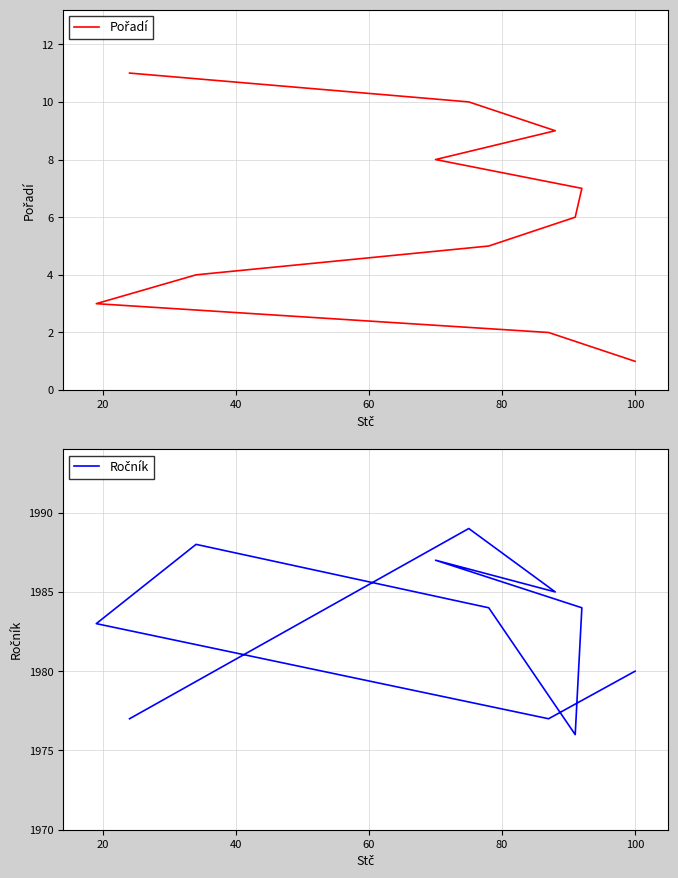

What is the average value of the Pořadí series?

6